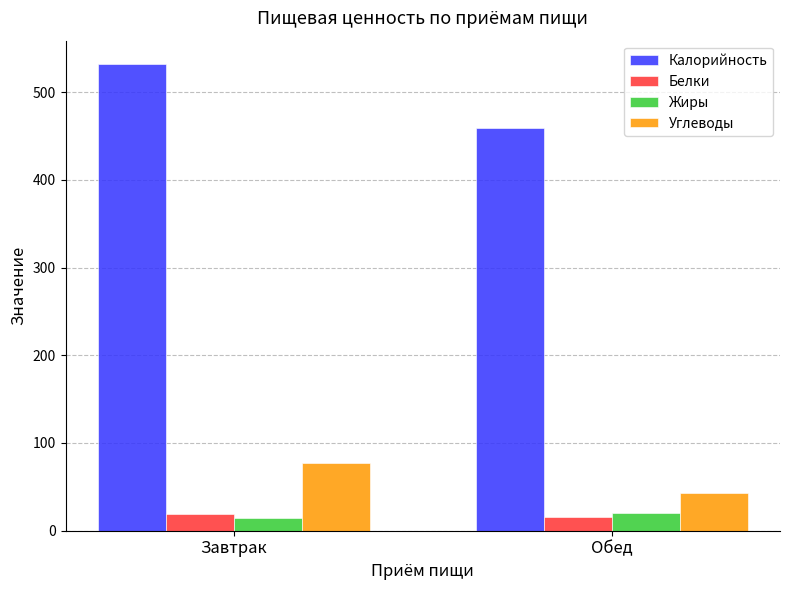

Is it true that Калорийность equals 532.0 at Завтрак?

True